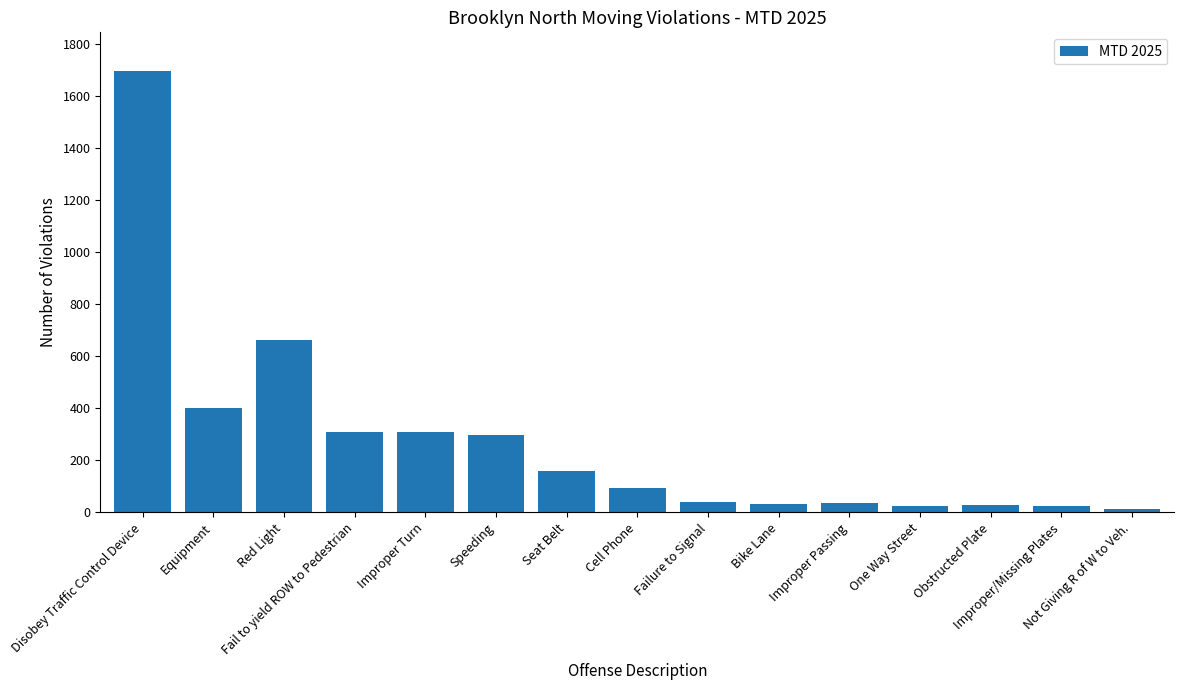

What is the label of the 4th bar from the left?

Fail to yield ROW to Pedestrian